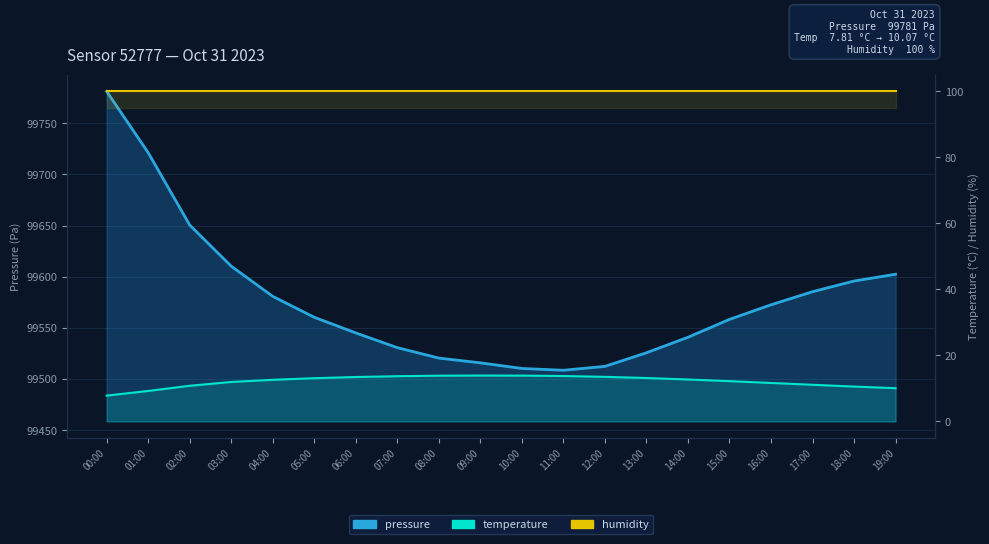

The humidity series shows 100.0 at 09:00. True or false?

True